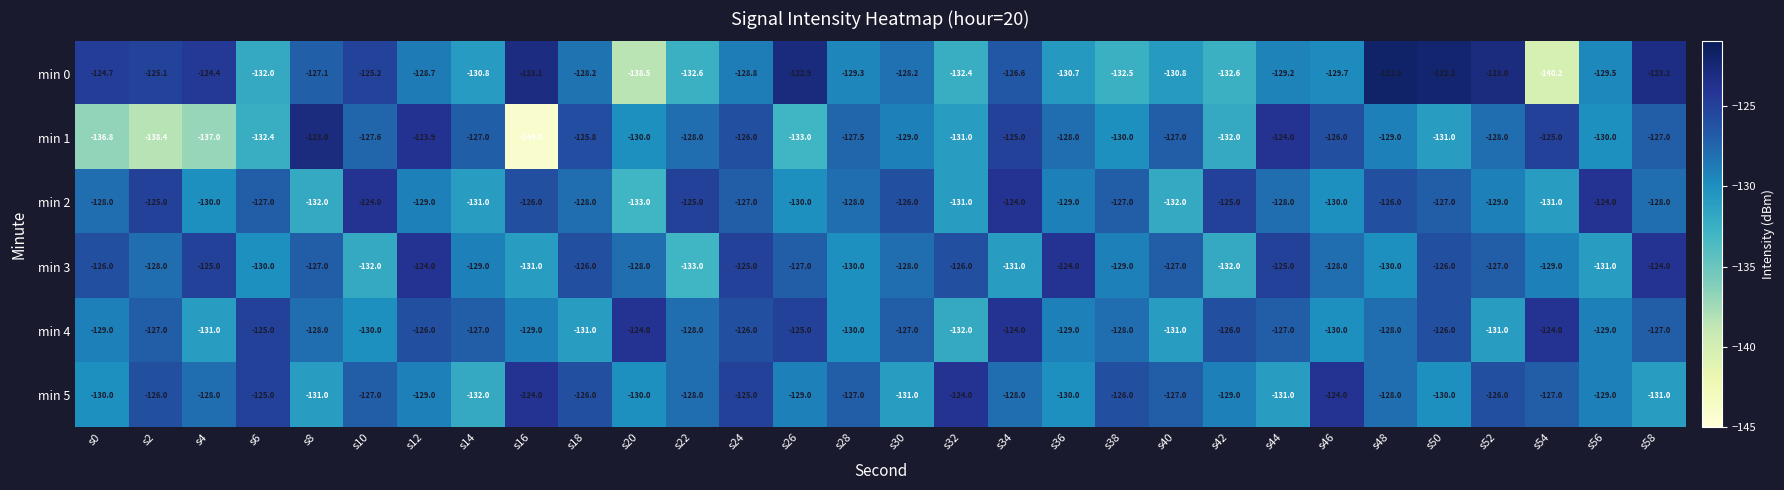

What is the difference between the maximum and second lowest values in the min 4 series?

7.0